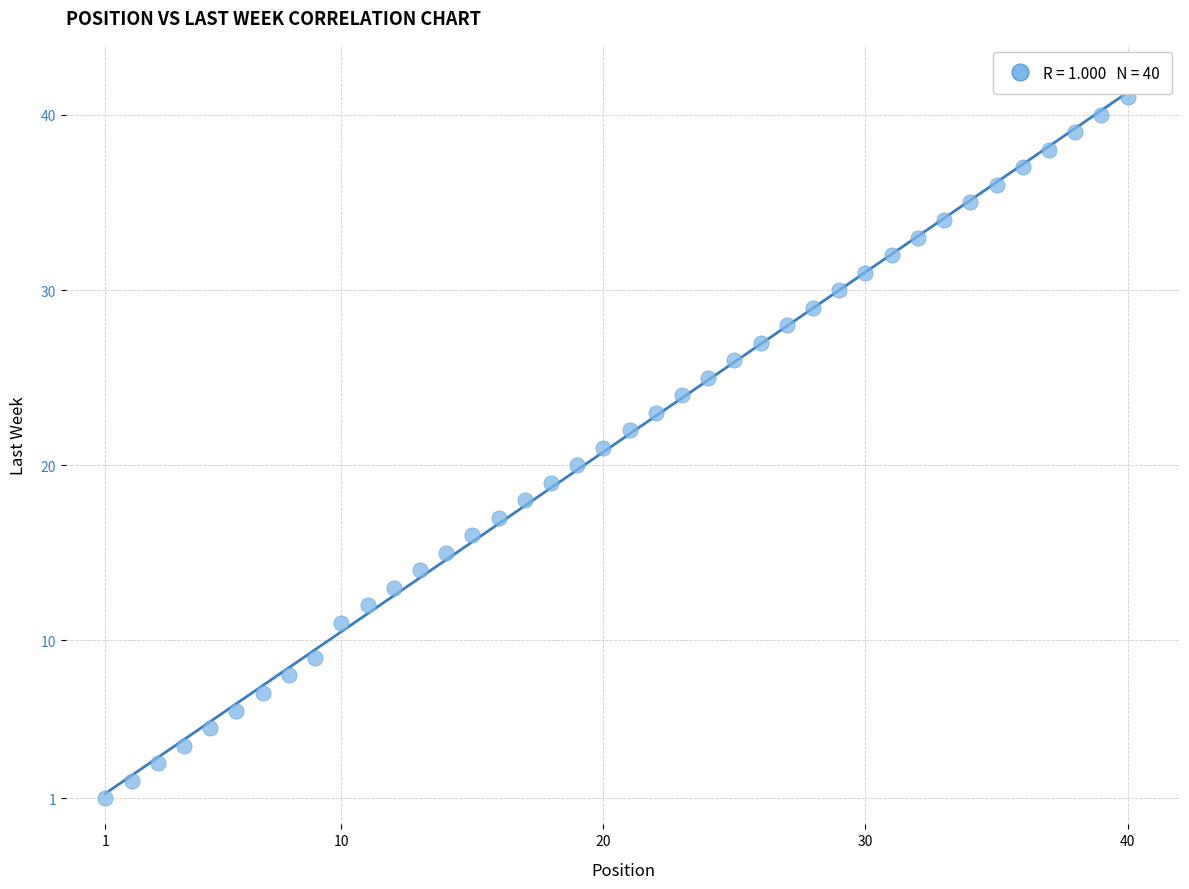

What is the range of X values (max minus min)?

39